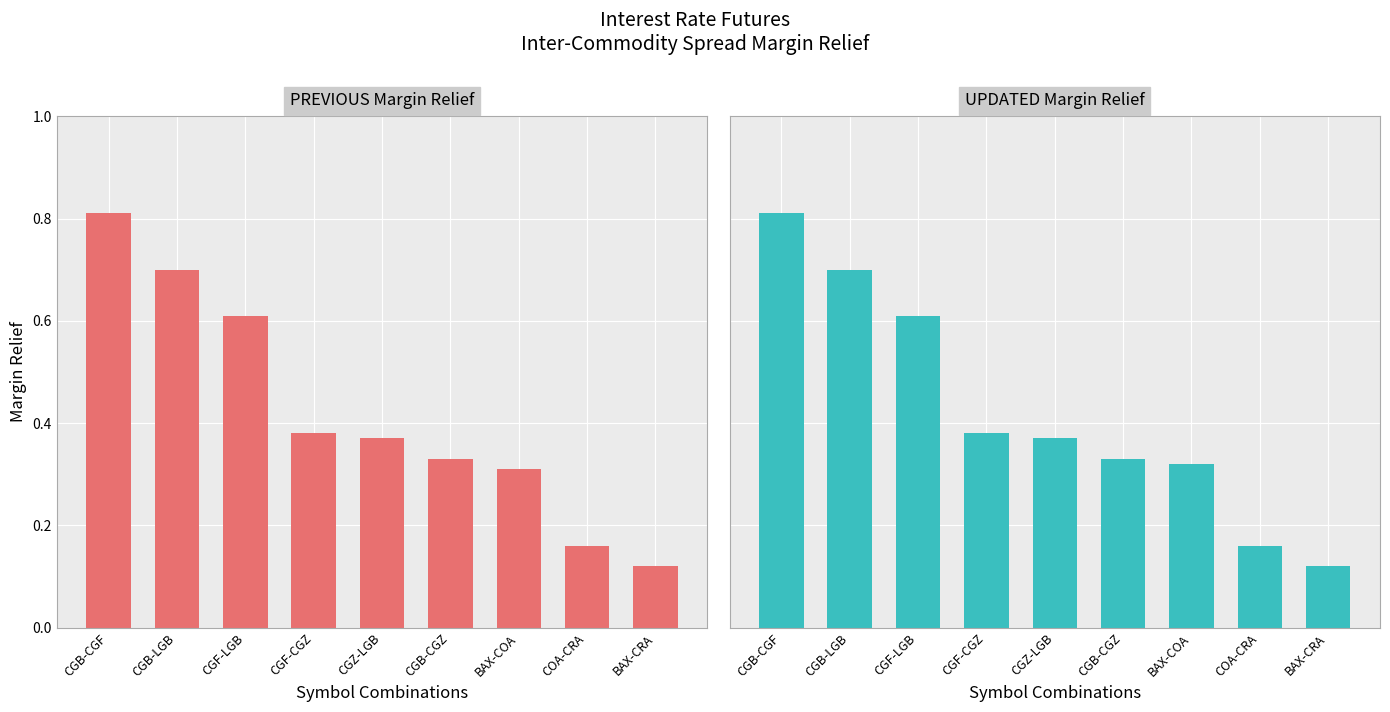

Is it true that PREVIOUS Margin Relief equals 0.1 at BAX-CRA?

True